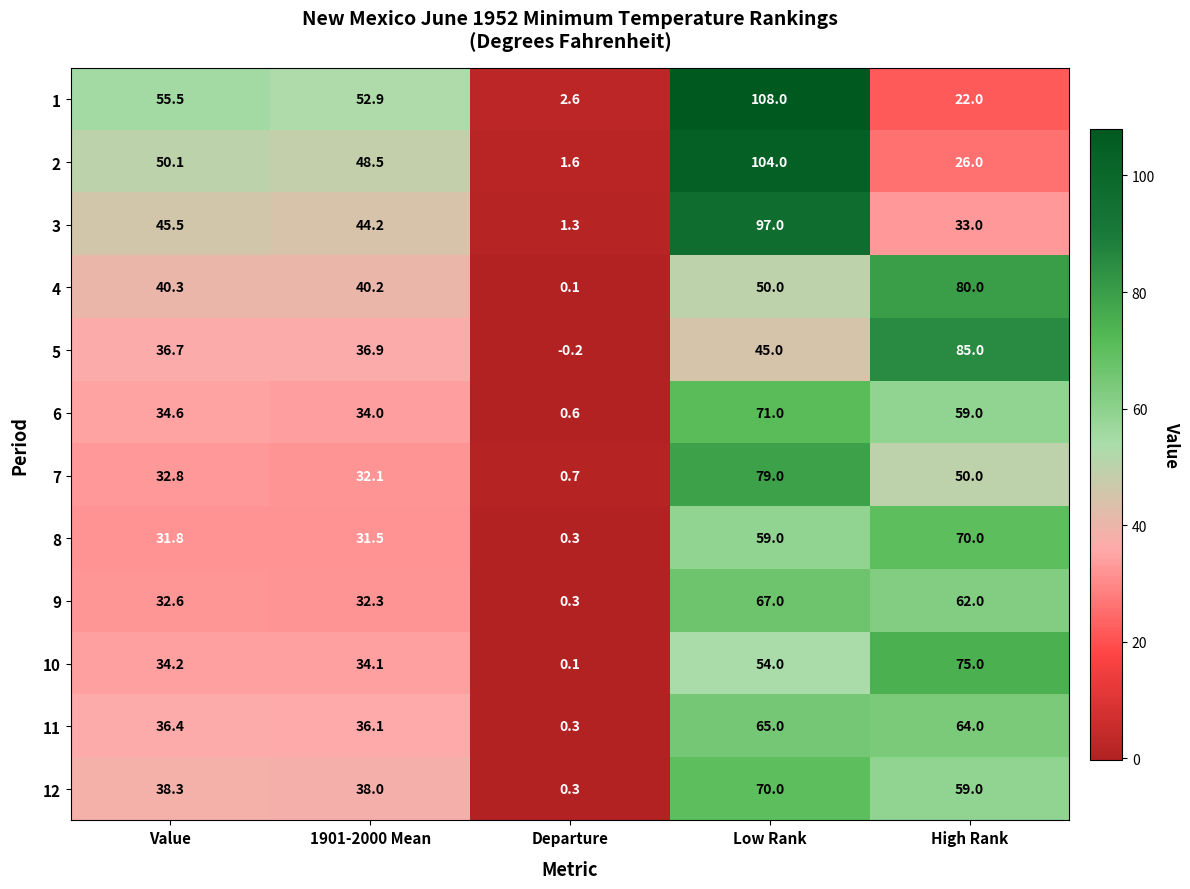

What is the greatest value displayed?

108.0